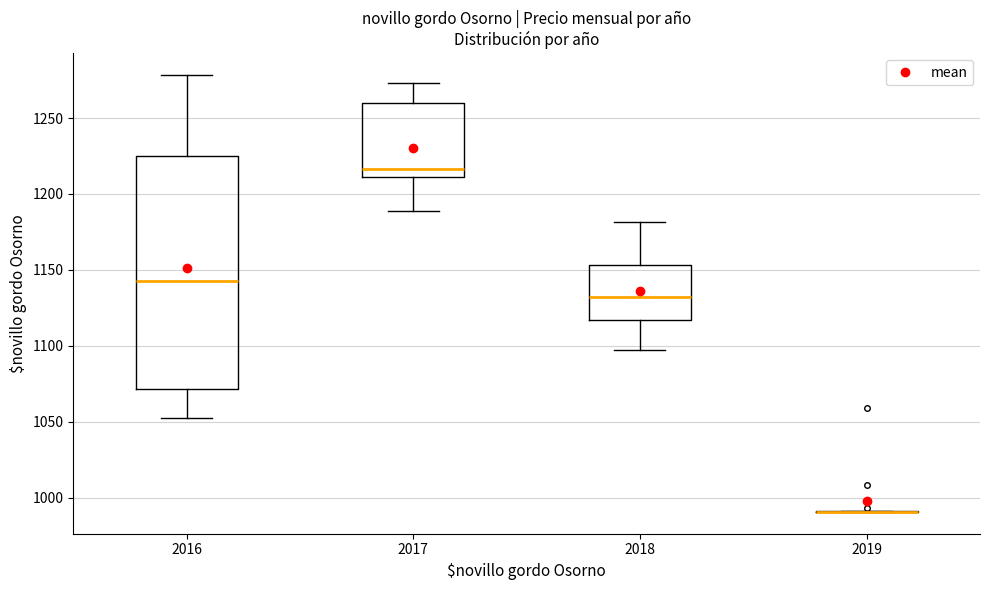

Comparing the boxes themselves (not the whiskers), which one is the tallest?

2016